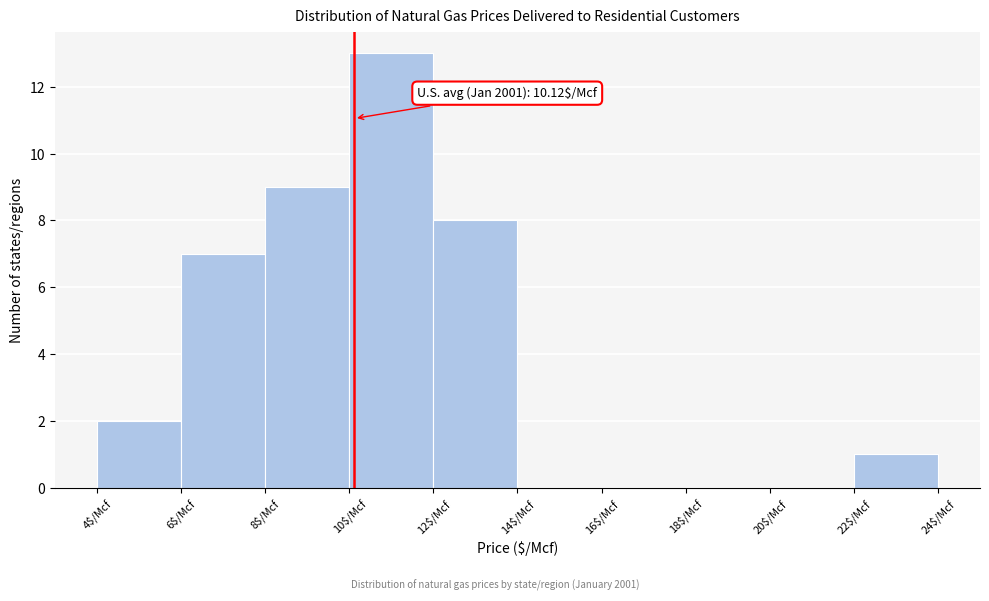

Which range on the x-axis has the tallest bar?

10 to 12